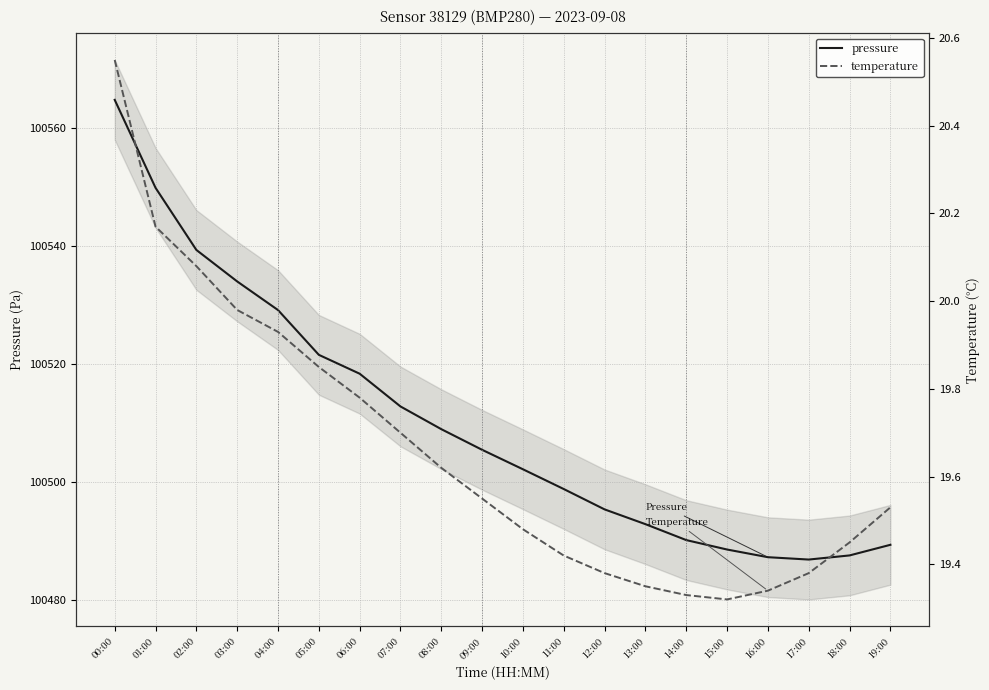

True or false: pressure and temperature cross at least once.

False